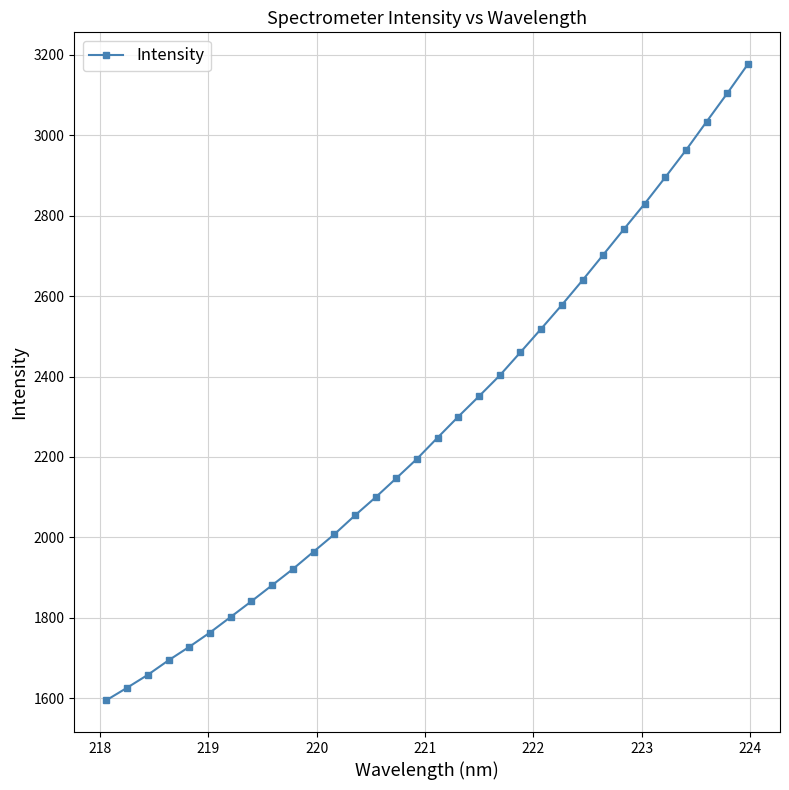

What is the maximum value shown in the chart?

3176.6